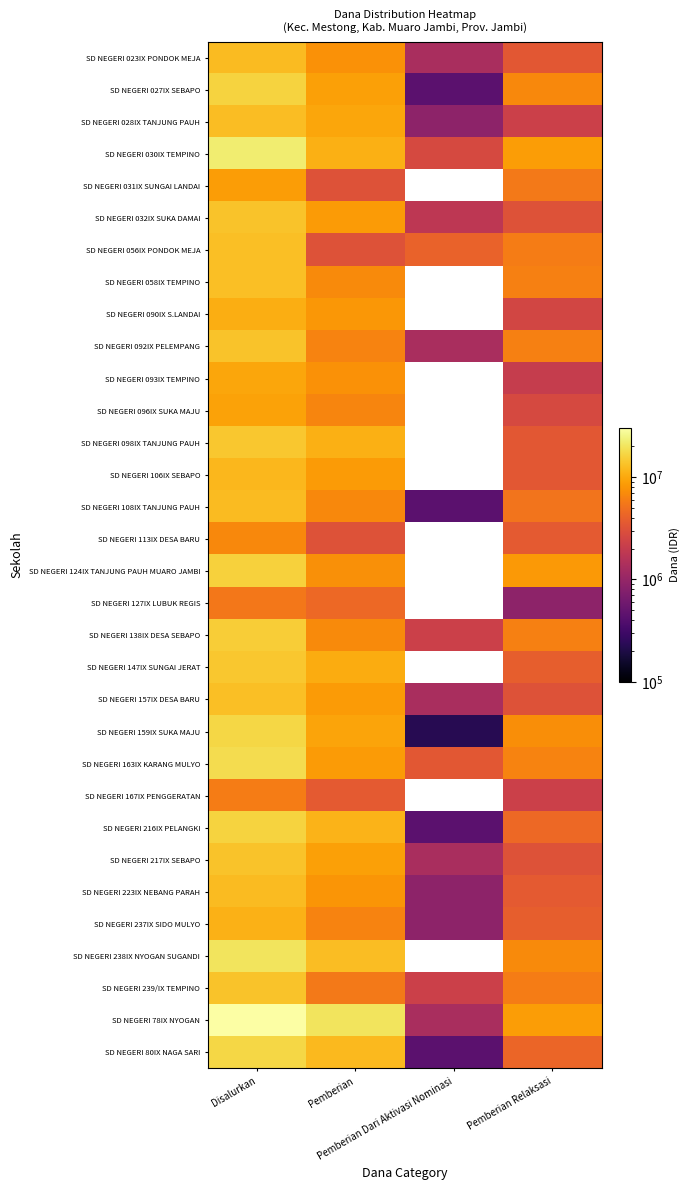

At which label is SD NEGERI 217IX SEBAPO closest to 7425000?

Pemberian